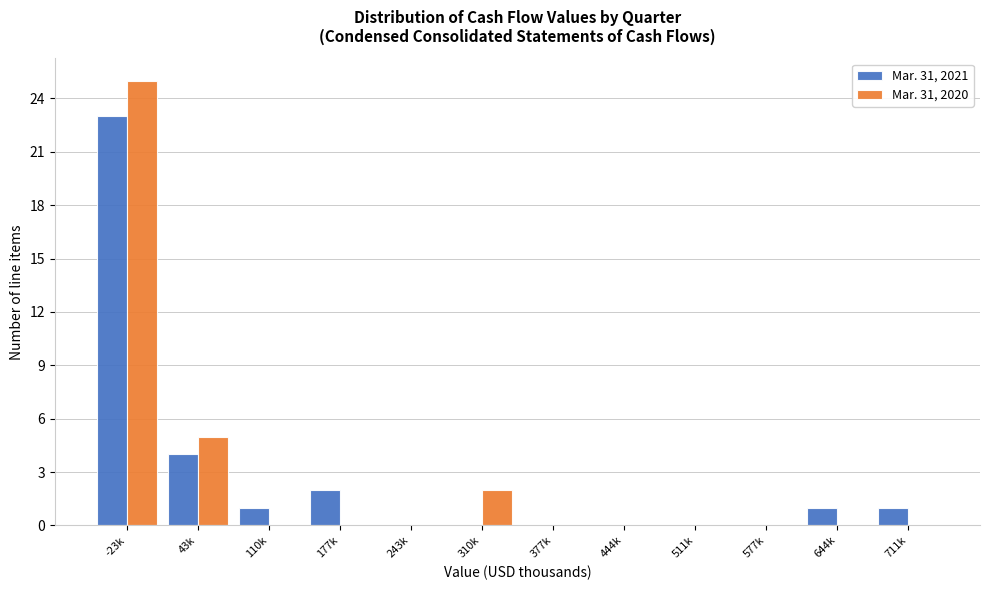

Reading left to right, list all the values displayed in this chart.

Mar. 31, 2021: -23k=23	43k=4	110k=1	177k=2	243k=0	310k=0	377k=0	444k=0	511k=0	577k=0	644k=1	711k=1
Mar. 31, 2020: -23k=25	43k=5	110k=0	177k=0	243k=0	310k=2	377k=0	444k=0	511k=0	577k=0	644k=0	711k=0